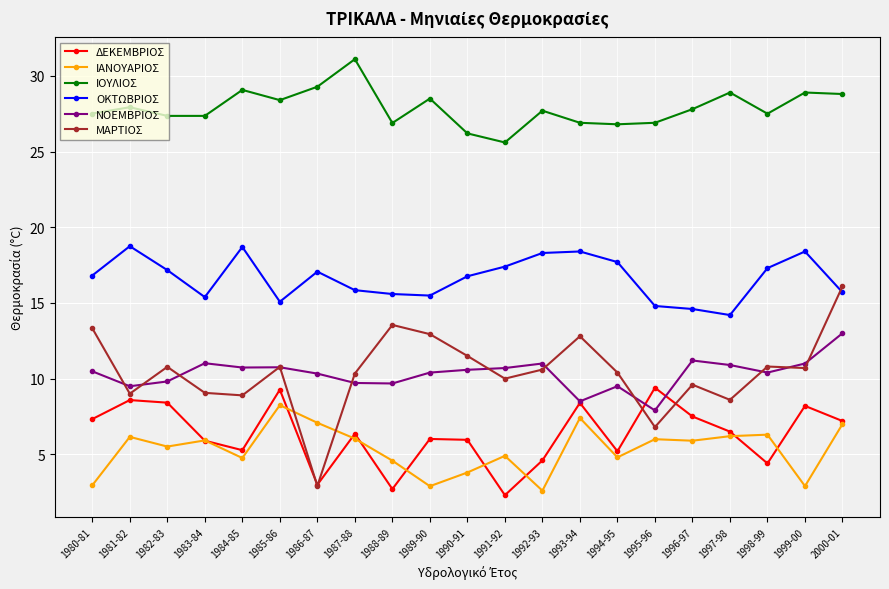

What is the sum of all ΝΟΕΜΒΡΙΟΣ values?

217.1